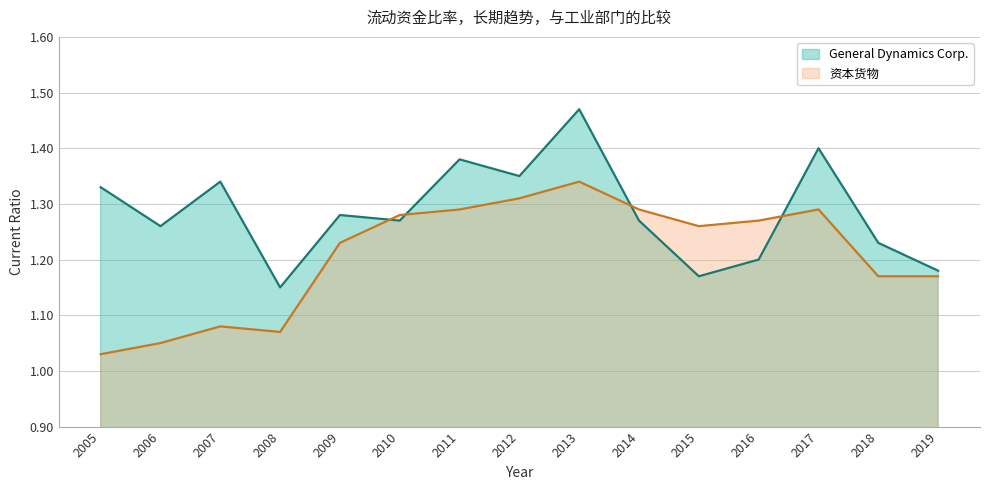

Reading right to left, list all the values displayed in this chart.

General Dynamics Corp.: 2019=1.2	2018=1.2	2017=1.4	2016=1.2	2015=1.2	2014=1.3	2013=1.5	2012=1.4	2011=1.4	2010=1.3	2009=1.3	2008=1.1	2007=1.3	2006=1.3	2005=1.3
资本货物: 2019=1.2	2018=1.2	2017=1.3	2016=1.3	2015=1.3	2014=1.3	2013=1.3	2012=1.3	2011=1.3	2010=1.3	2009=1.2	2008=1.1	2007=1.1	2006=1.1	2005=1.0